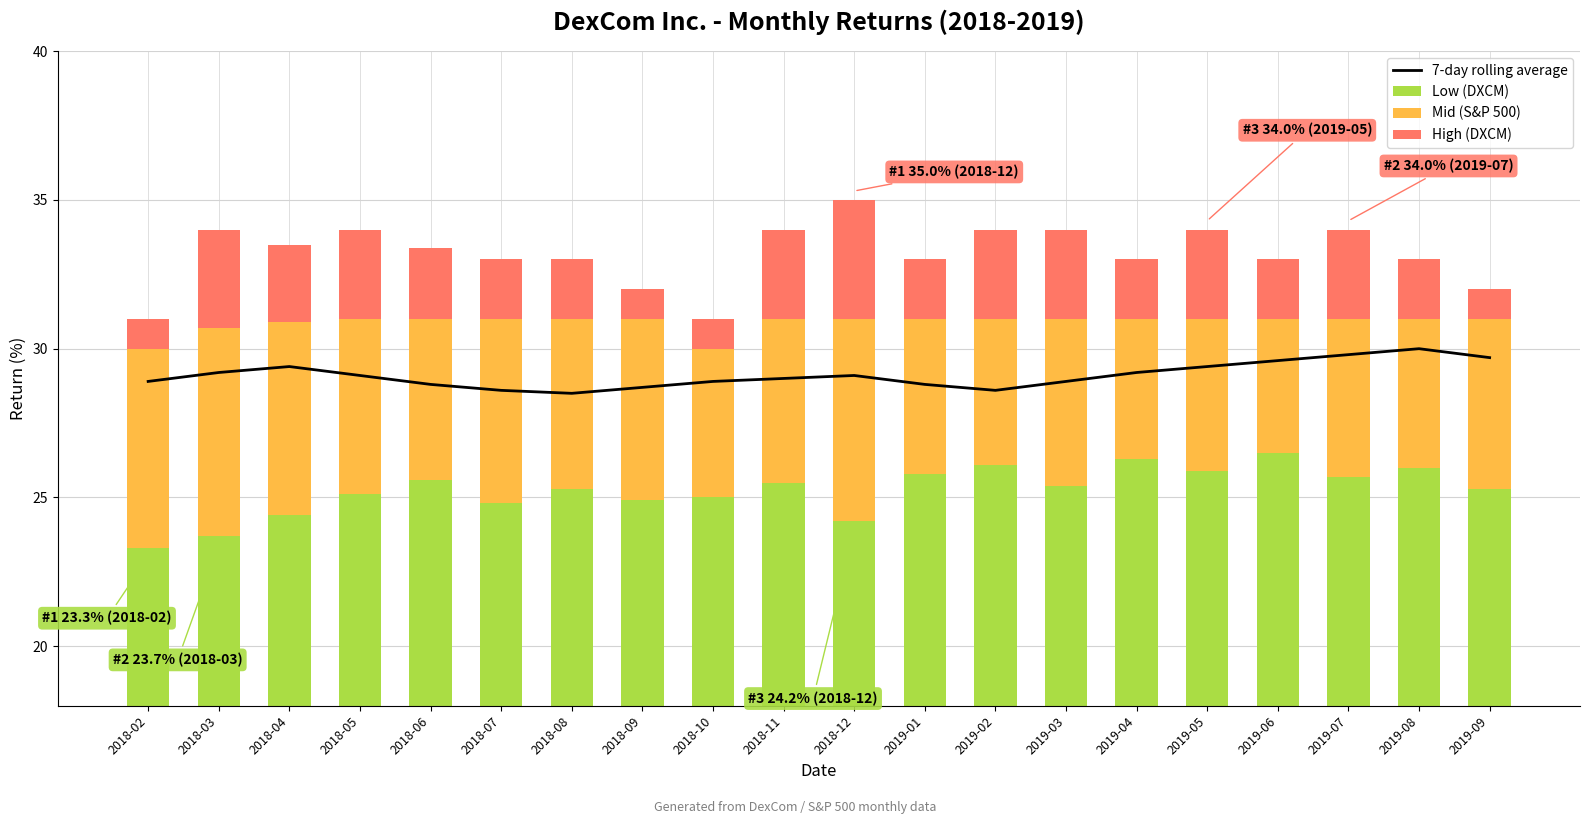

What is the average value of the 7-day rolling average series?

29.1